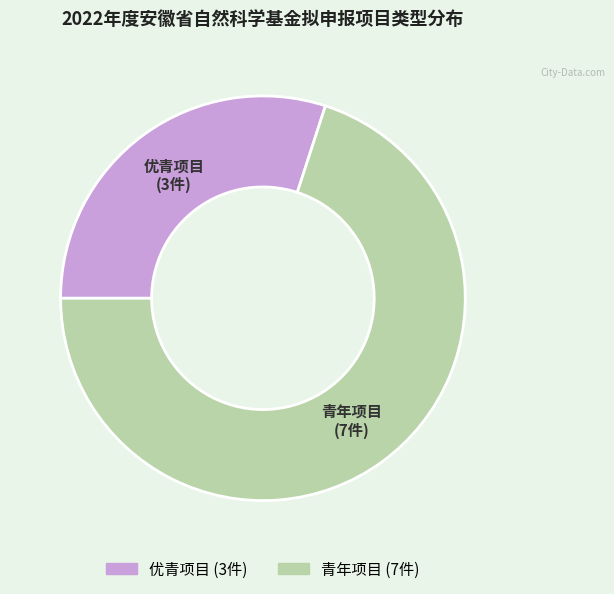

Rank the categories by value from lowest to highest.

优青项目, 青年项目